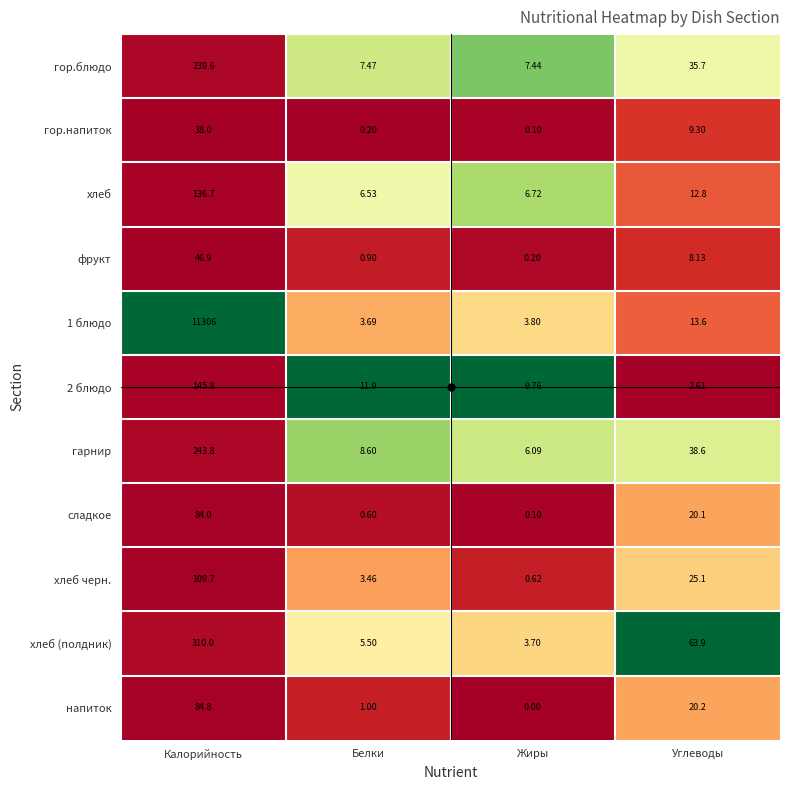

Is the value of хлеб at Жиры greater than the value of гарнир at Калорийность?

No